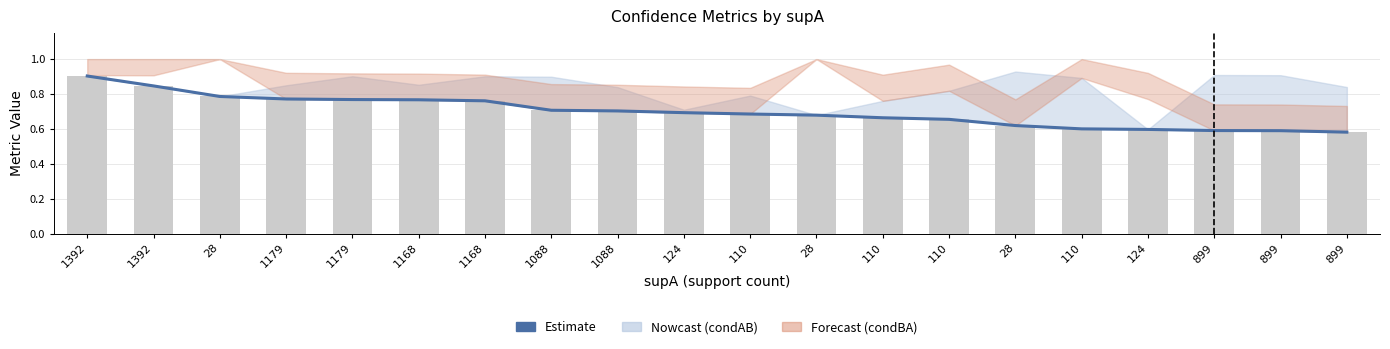

Which has a higher value, 1392 or 28?

1392